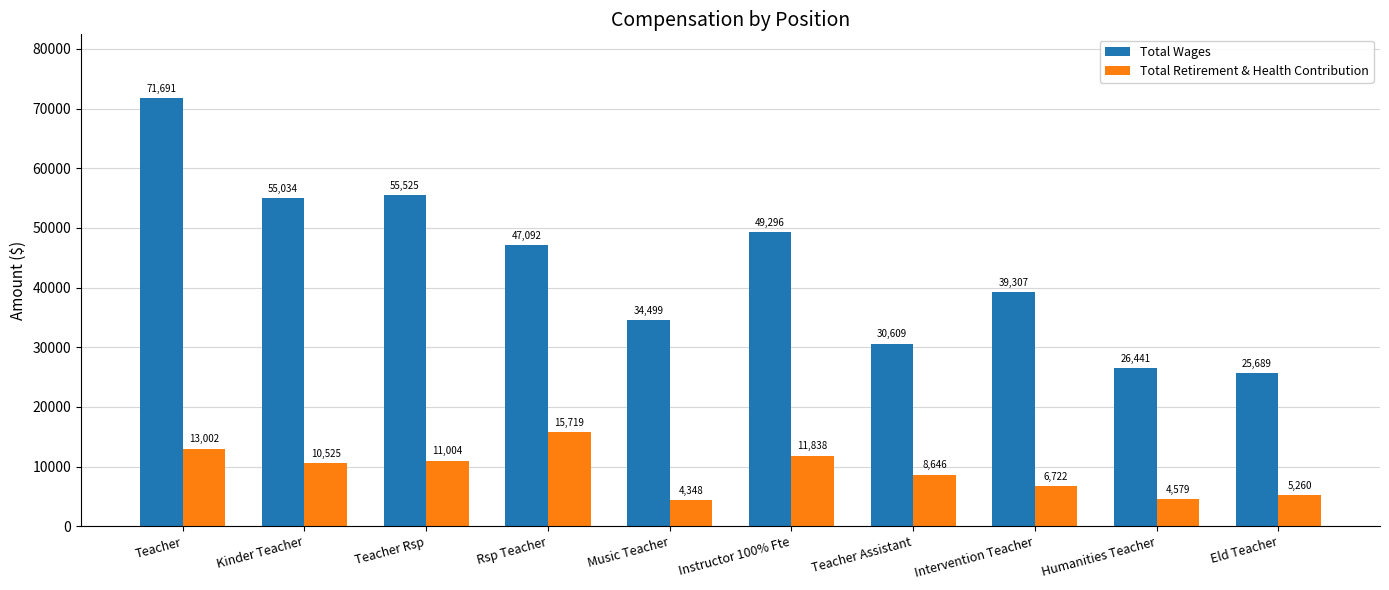

What is the label of the 7th bar from the right?

Rsp Teacher